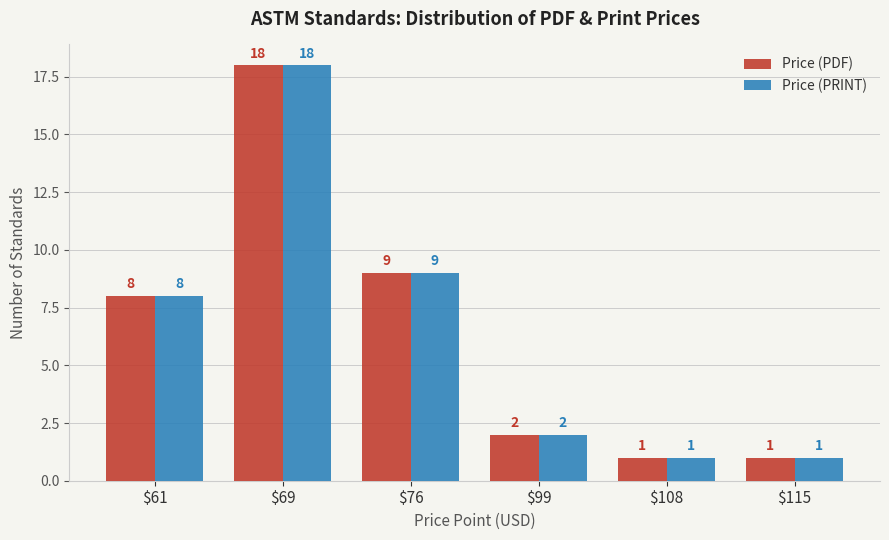

What are all the series names shown in the legend?

Price (PDF), Price (PRINT)